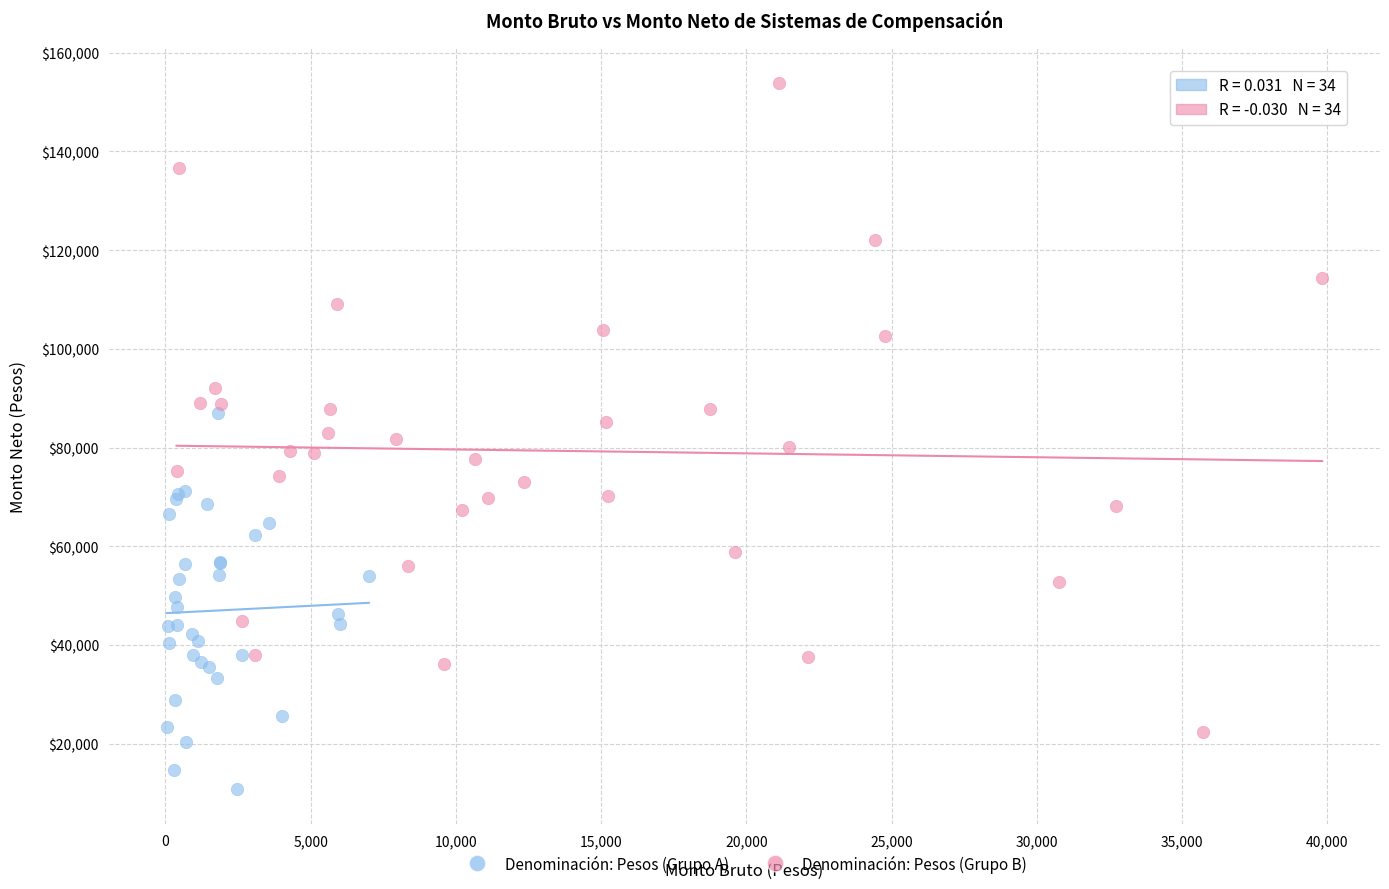

Which series contains the lowest Y value?

Denominación: Pesos (Grupo A)